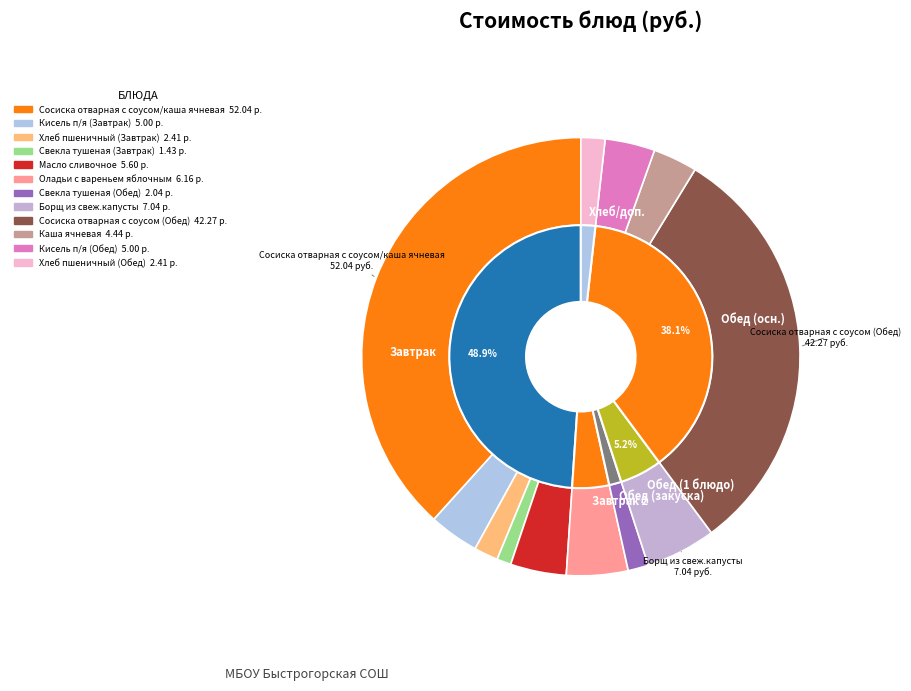

True or false: Сосиска отварная с соусом (Обед) accounts for 41% of the total.

False